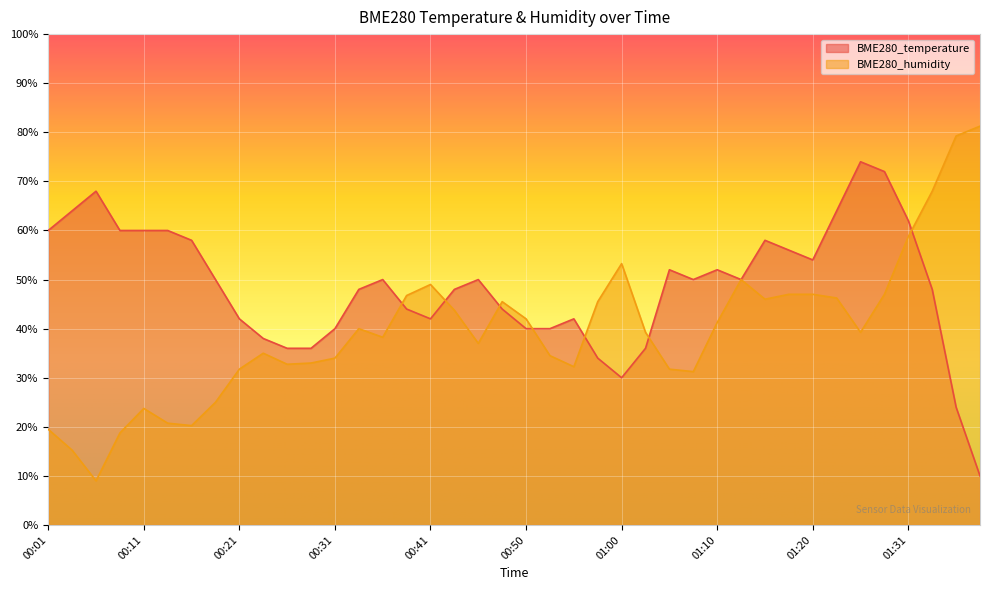

Reading right to left, list all the values displayed in this chart.

BME280_temperature: 01:38=10.0	01:36=24.0	01:33=48.0	01:31=62.0	01:28=72.0	01:26=74.0	01:23=64.0	01:20=54.0	01:18=56.0	01:15=58.0	01:13=50.0	01:10=52.0	01:08=50.0	01:05=52.0	01:03=36.0	01:00=30.0	00:58=34.0	00:55=42.0	00:53=40.0	00:50=40.0	00:48=44.0	00:46=50.0	00:43=48.0	00:41=42.0	00:38=44.0	00:36=50.0	00:33=48.0	00:31=40.0	00:28=36.0	00:26=36.0	00:23=38.0	00:21=42.0	00:19=50.0	00:16=58.0	00:14=60.0	00:11=60.0	00:09=60.0	00:06=68.0	00:04=64.0	00:01=60.0
BME280_humidity: 01:38=81.2	01:36=79.3	01:33=68.0	01:31=58.8	01:28=47.0	01:26=39.3	01:23=46.3	01:20=47.0	01:18=47.0	01:15=46.0	01:13=50.0	01:10=41.2	01:08=31.2	01:05=31.8	01:03=39.3	01:00=53.3	00:58=45.5	00:55=32.2	00:53=34.5	00:50=42.0	00:48=45.5	00:46=37.0	00:43=43.8	00:41=49.0	00:38=46.7	00:36=38.3	00:33=40.0	00:31=34.0	00:28=33.0	00:26=32.8	00:23=35.0	00:21=31.8	00:19=25.0	00:16=20.3	00:14=20.7	00:11=23.8	00:09=18.8	00:06=9.0	00:04=15.2	00:01=19.5